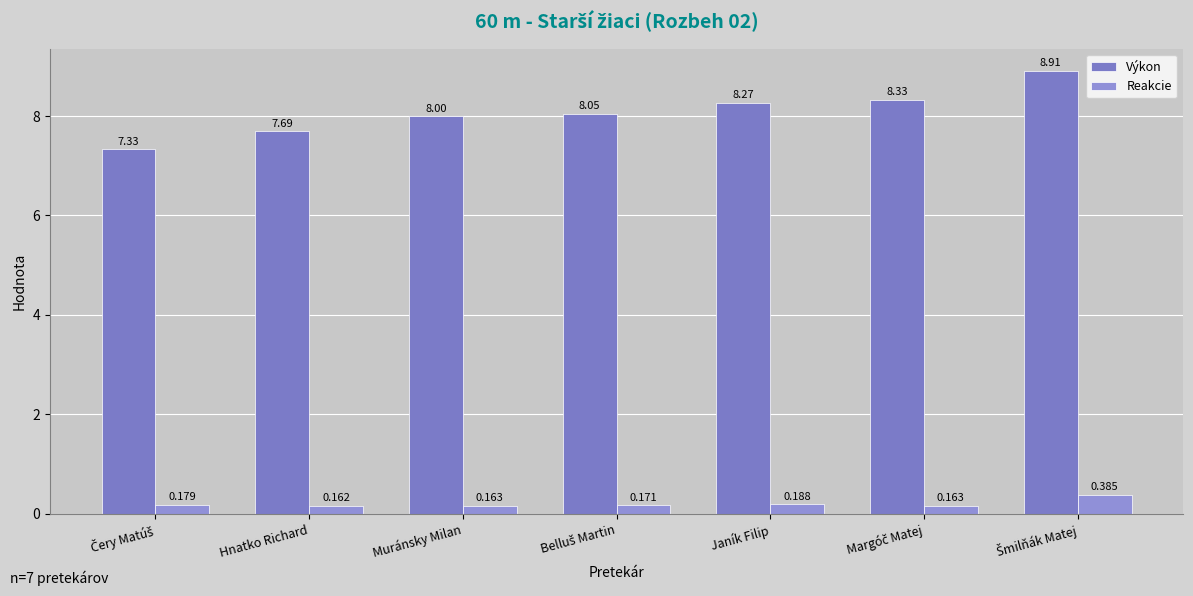

Which category has the lowest value across all series?

Hnatko Richard